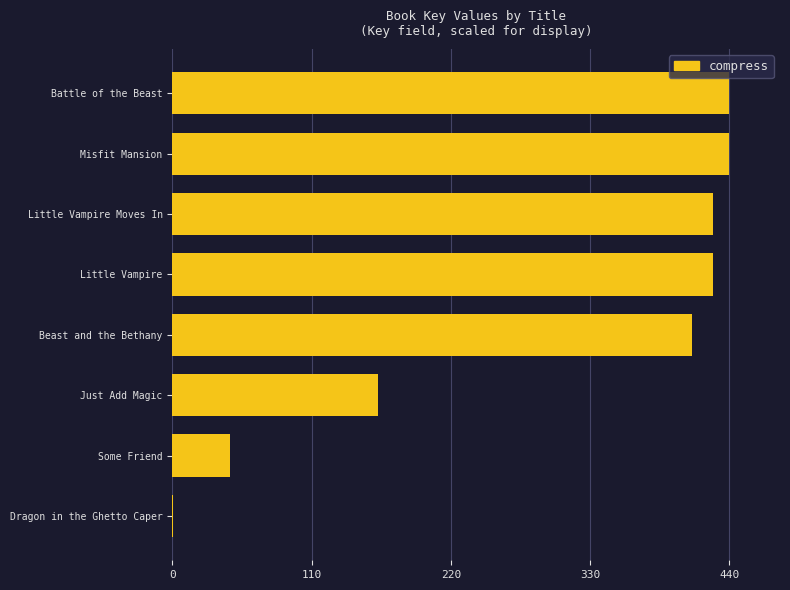

Approximately how many times larger is the value at Battle of the Beast compared to Little Vampire Moves In?

1.0